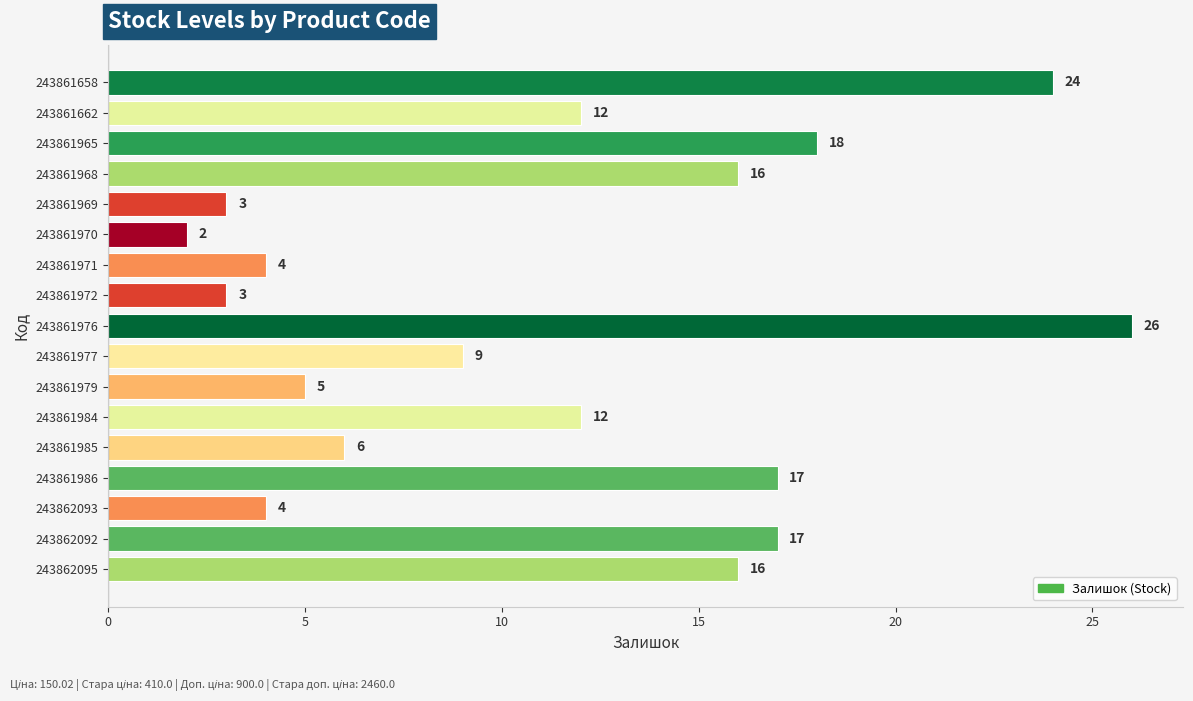

How many data points does each series have?

17